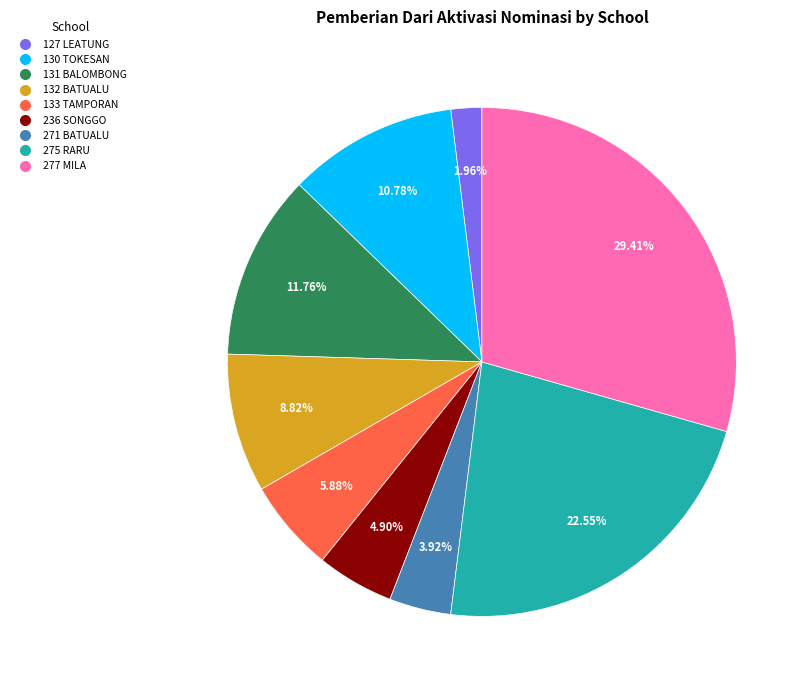

What is the largest slice in the pie chart?

277 MILA